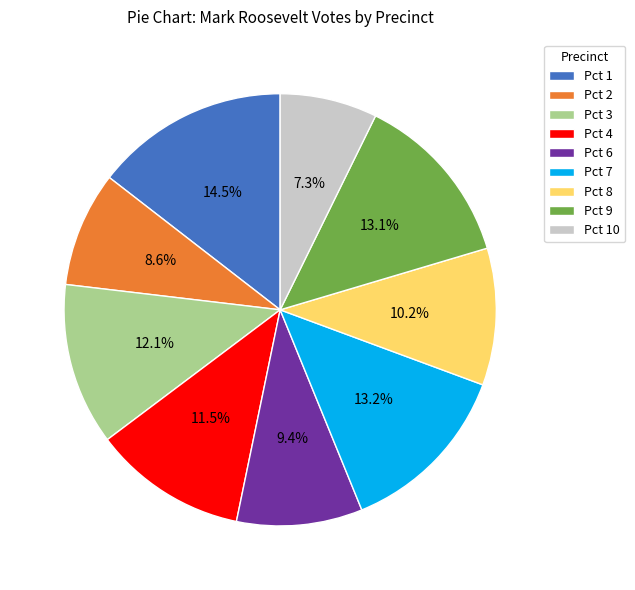

To the nearest percent, what portion does Pct 7 represent?

13%